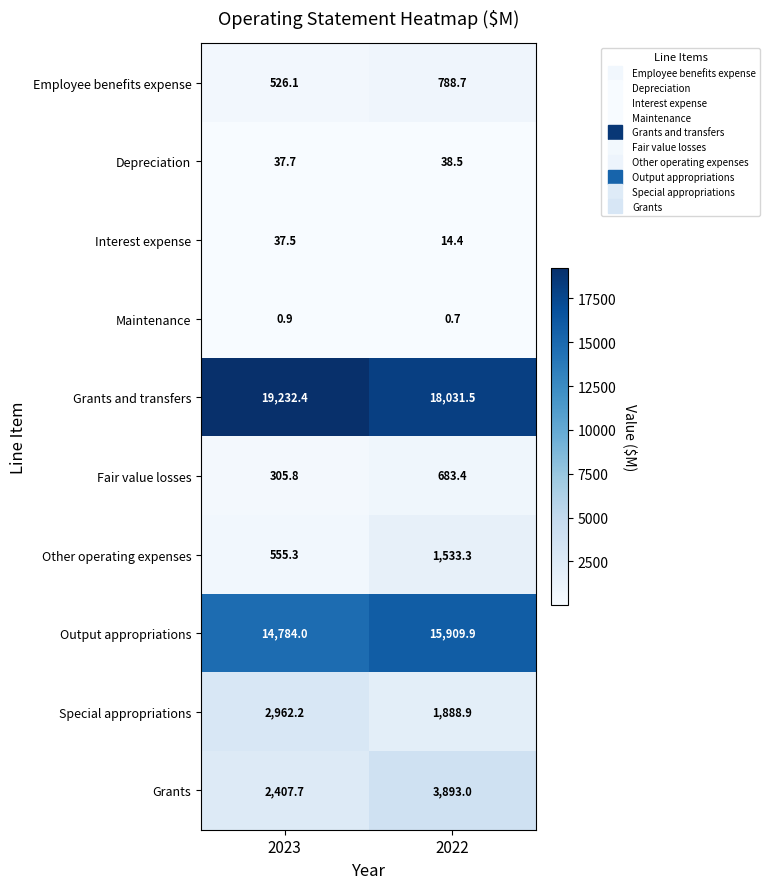

Is it true that Maintenance equals 0.9 at 2023?

True